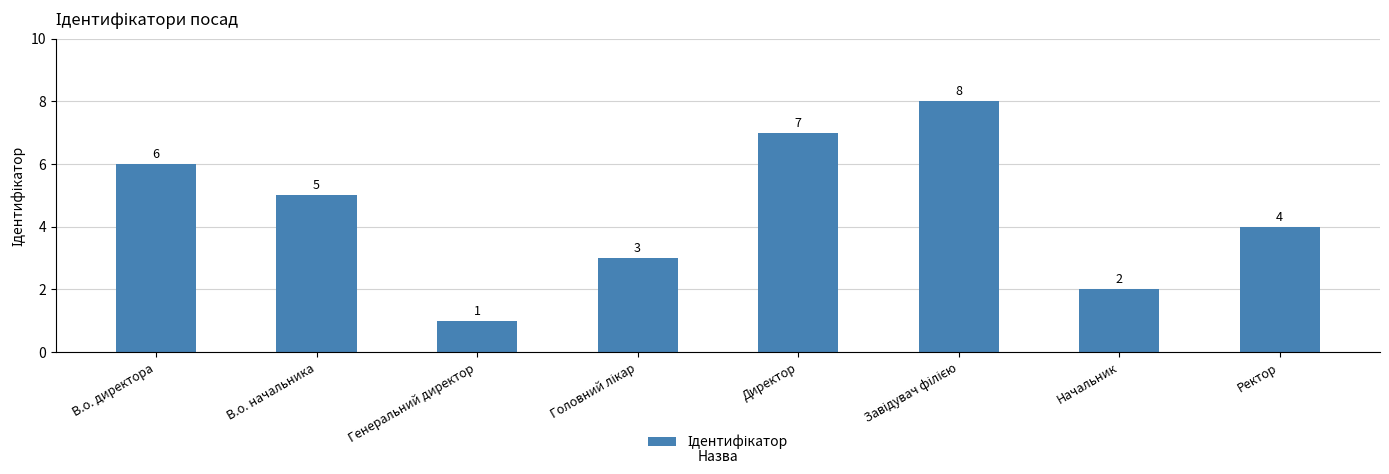

Approximately how many times larger is the value at Директор compared to Генеральний директор?

7.0